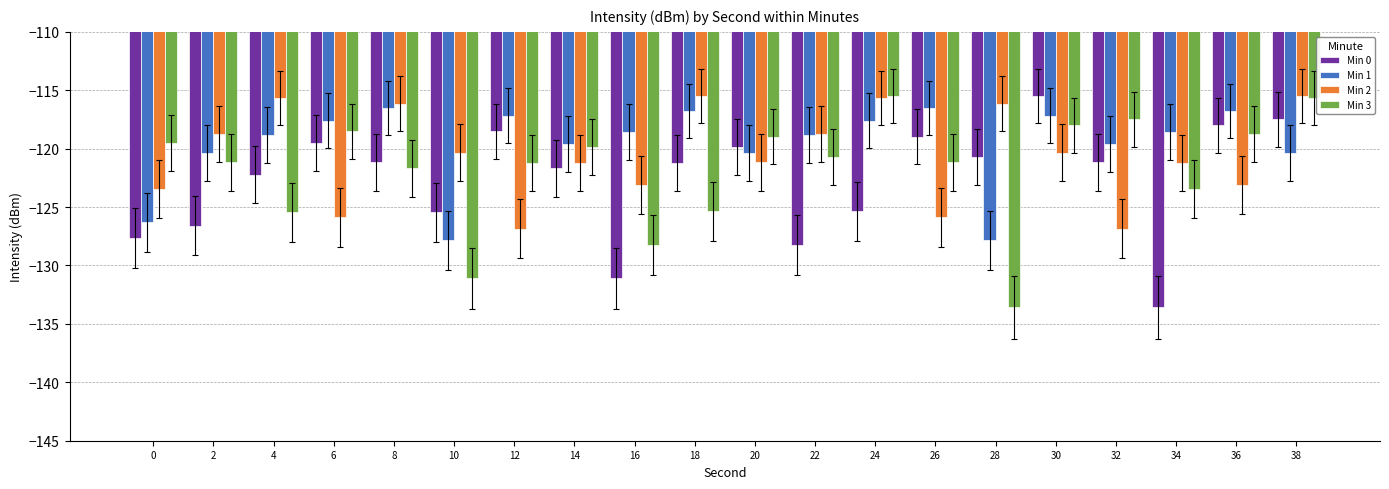

Which series changed the most between 6 and 18?

Min 2